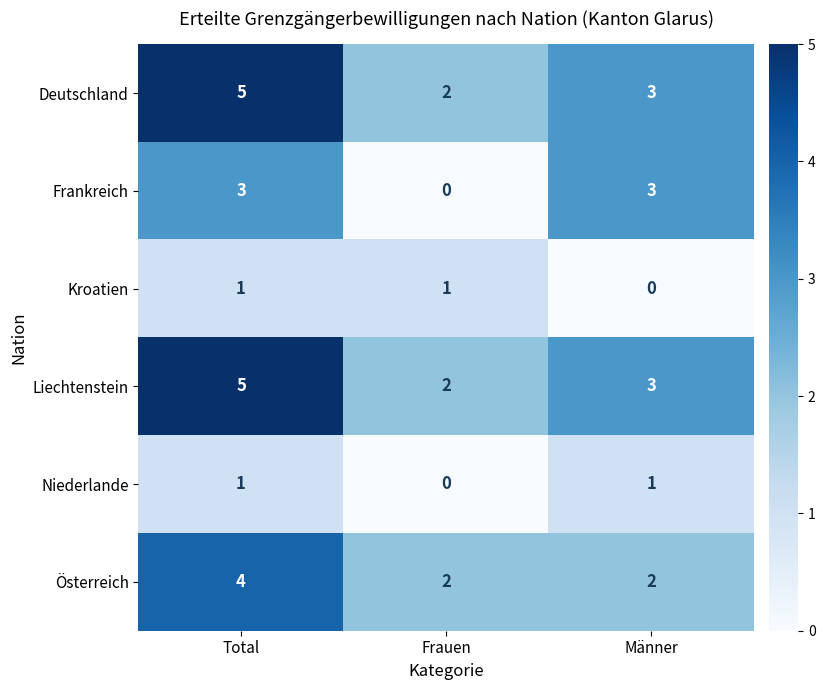

Reading left to right, list all the values displayed in this chart.

Deutschland: Total=5	Frauen=2	Männer=3
Frankreich: Total=3	Frauen=0	Männer=3
Kroatien: Total=1	Frauen=1	Männer=0
Liechtenstein: Total=5	Frauen=2	Männer=3
Niederlande: Total=1	Frauen=0	Männer=1
Österreich: Total=4	Frauen=2	Männer=2